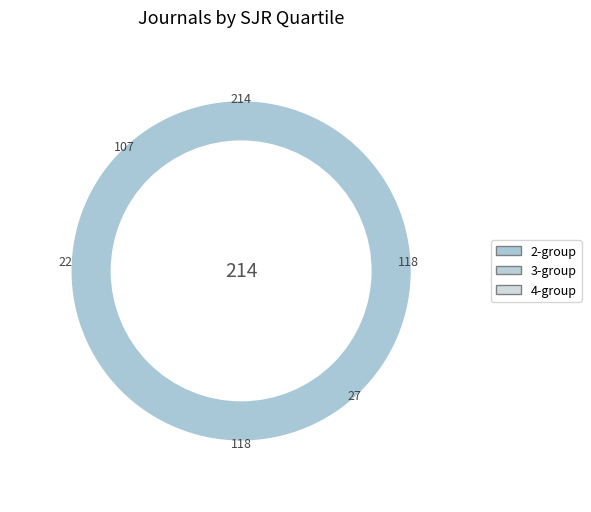

To the nearest percent, what portion does Q2 represent?

33%